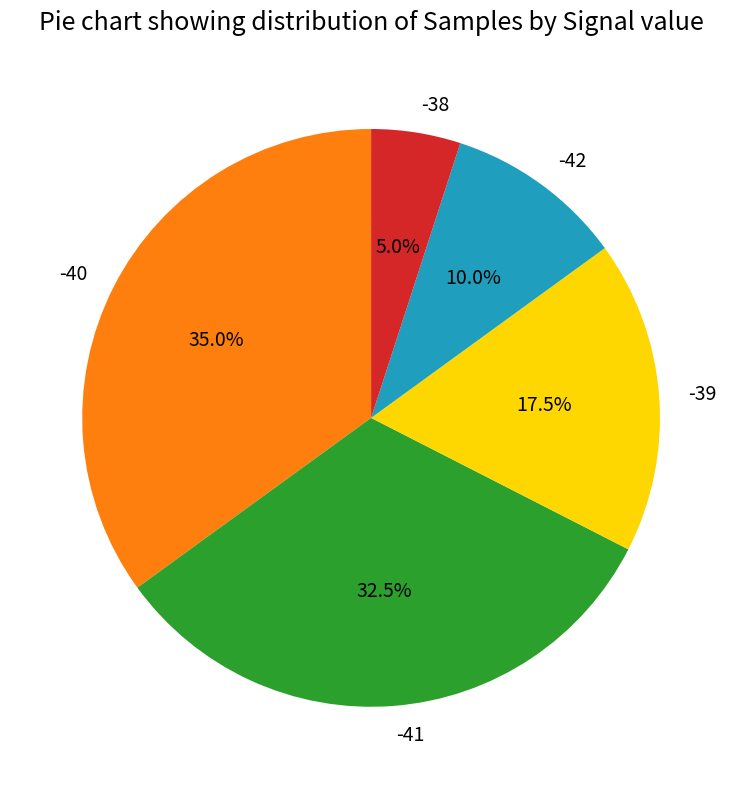

Does -40 represent more than half of the total?

No